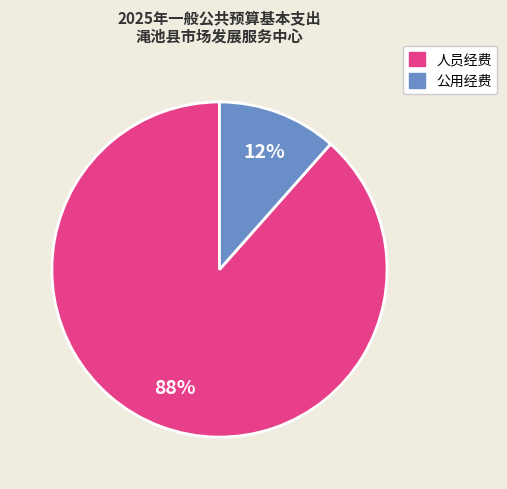

Does any single category account for the majority?

Yes